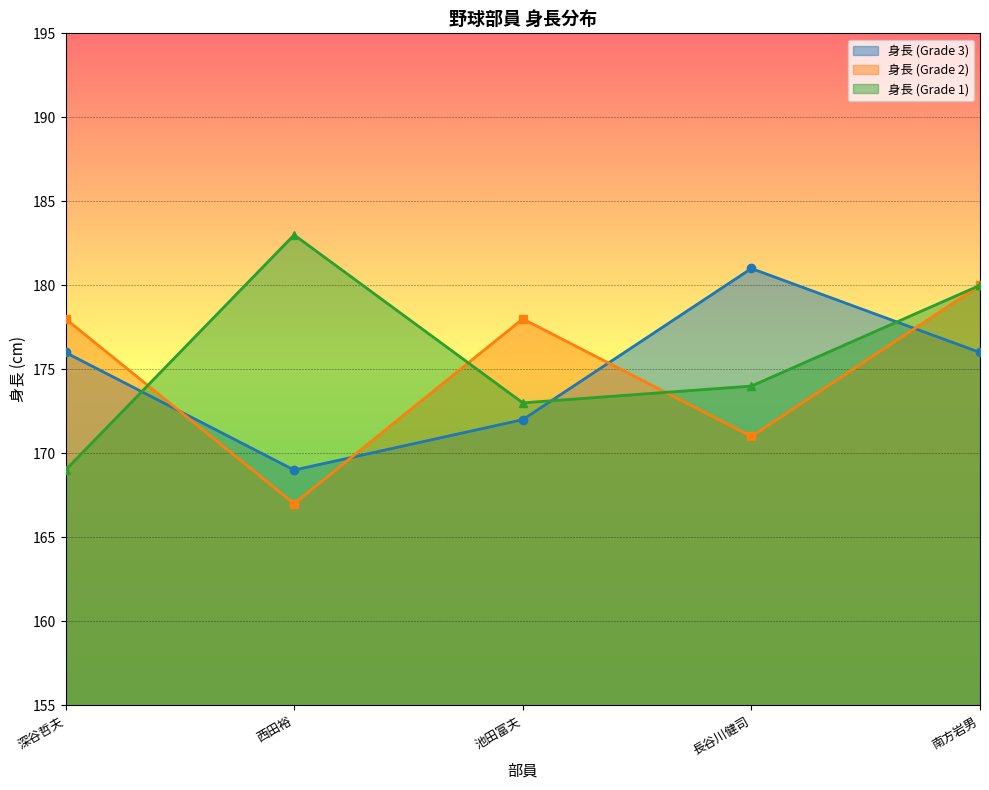

What is the label of the 5th point from the left?

南方岩男